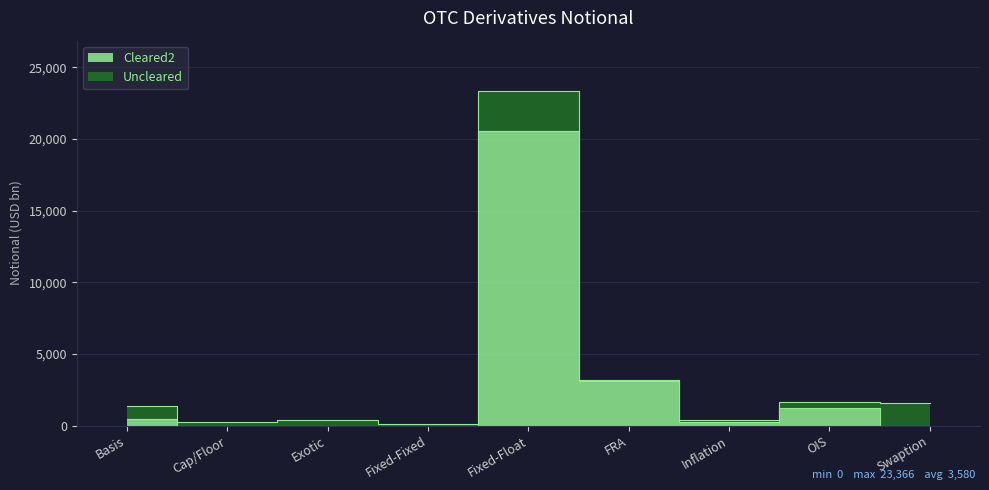

Which has a higher value, Swaption or Exotic?

Swaption